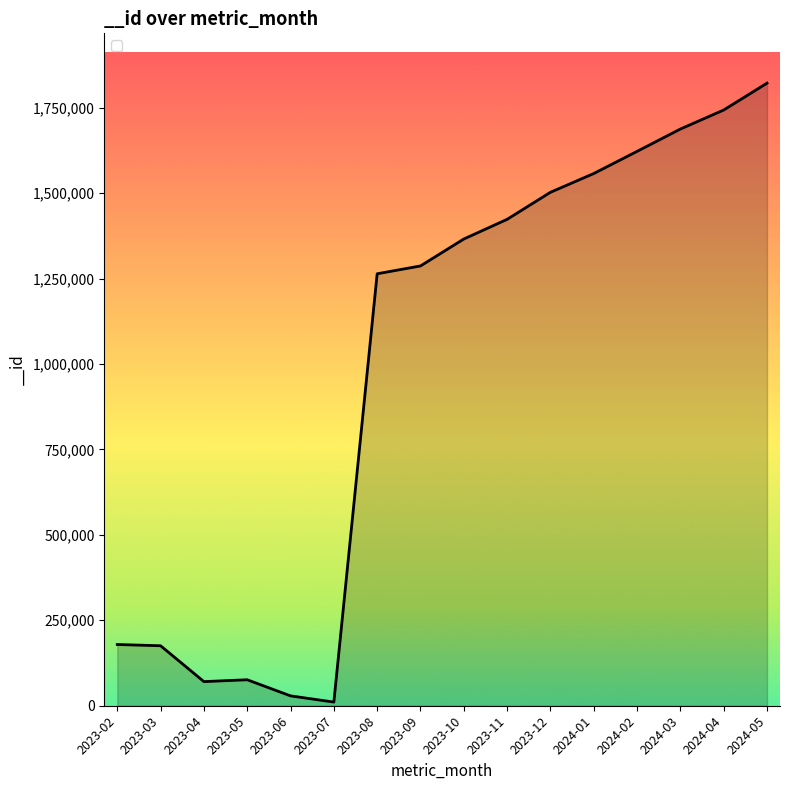

Which category has the lowest value across all series?

2023-07